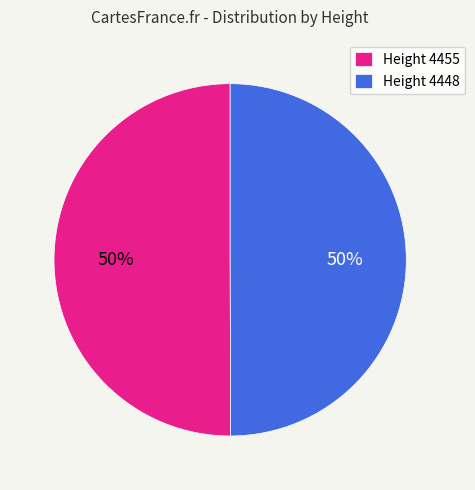

Combined, do Height 4448 and Height 4455 account for over 50%?

Yes